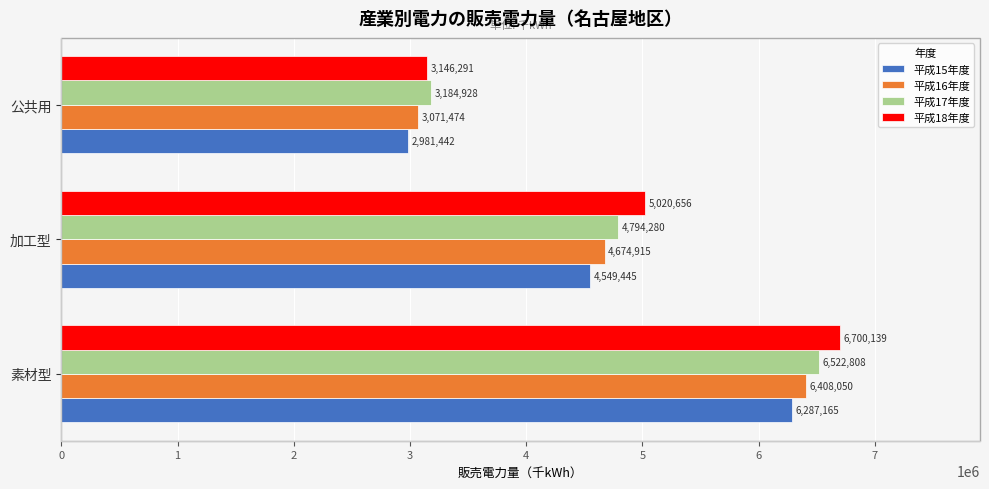

At how many categories does at least one series exceed 5566129?

1